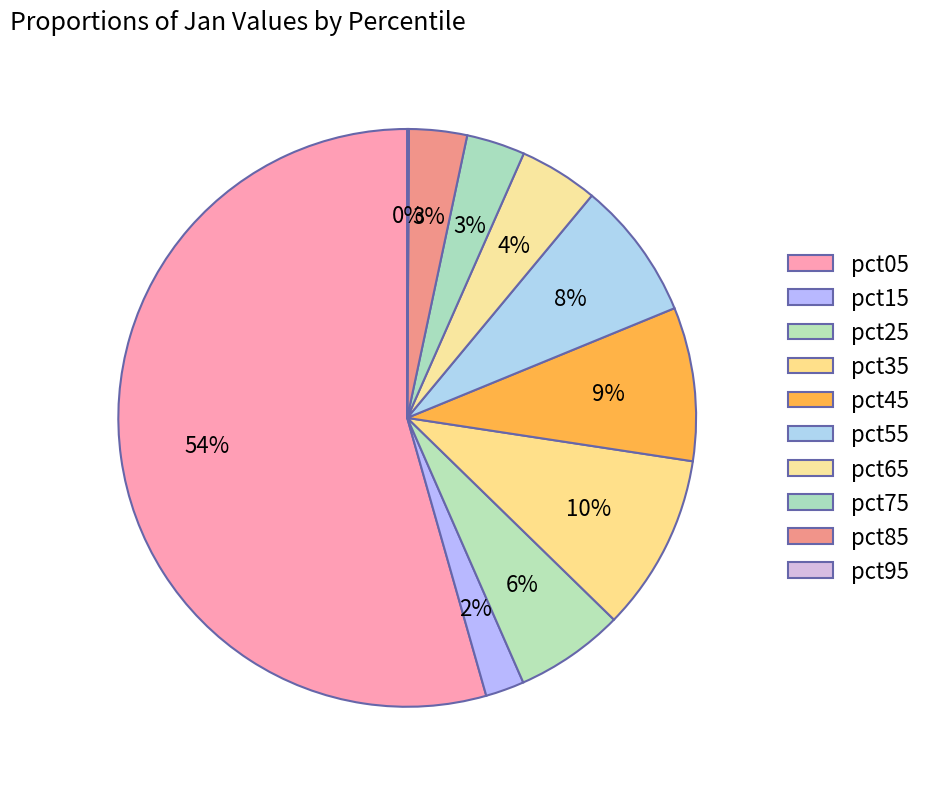

To the nearest percent, what is the average slice percentage?

10%